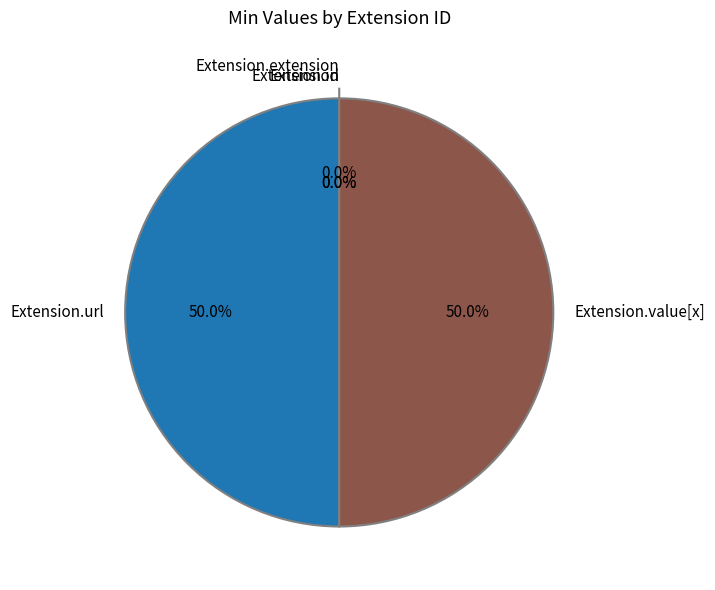

Does Extension.id account for over 50% of the chart?

No